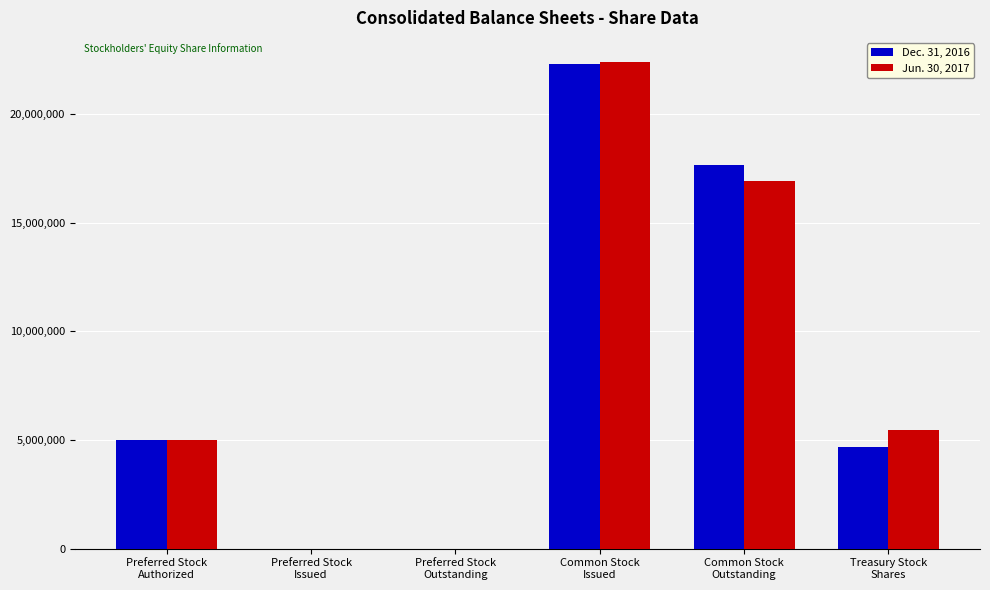

What are all the series names shown in the legend?

Dec. 31, 2016, Jun. 30, 2017